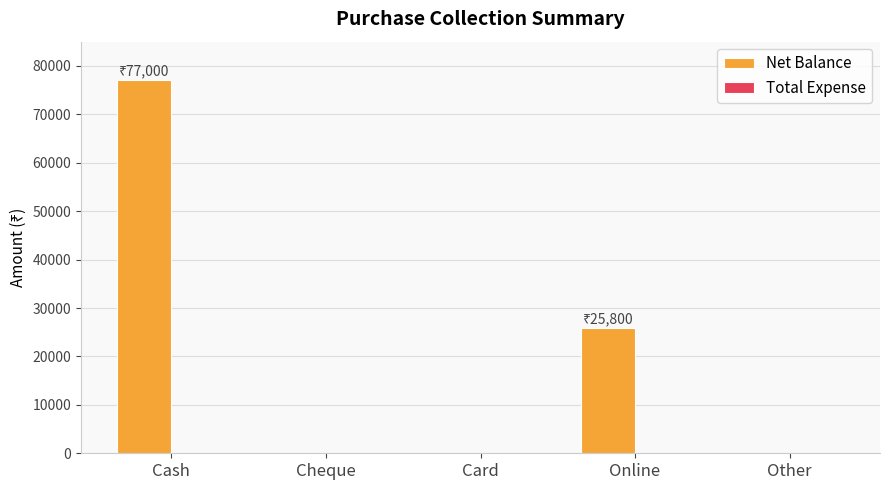

The value at Online is 25800. True or false?

True